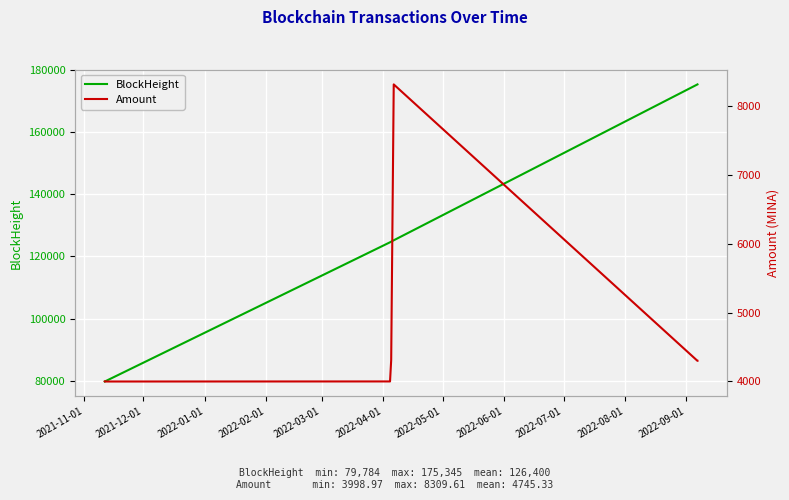

How many lines are shown in the chart?

2